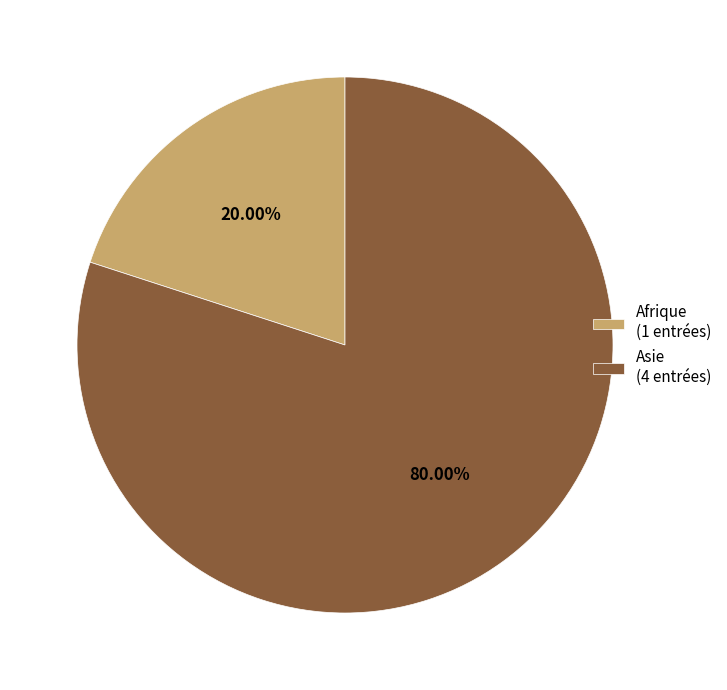

To the nearest percent, what is the difference between the largest and smallest slice percentages?

60%